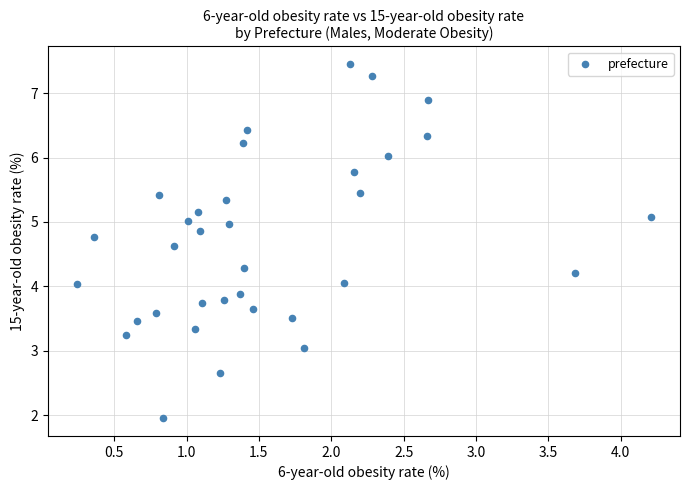

What is the range of Y values (max minus min)?

5.5